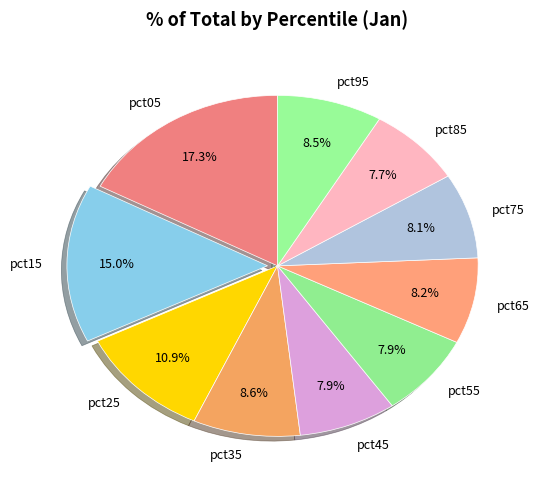

What is the ratio of the value at pct45 to the value at pct15?

0.5